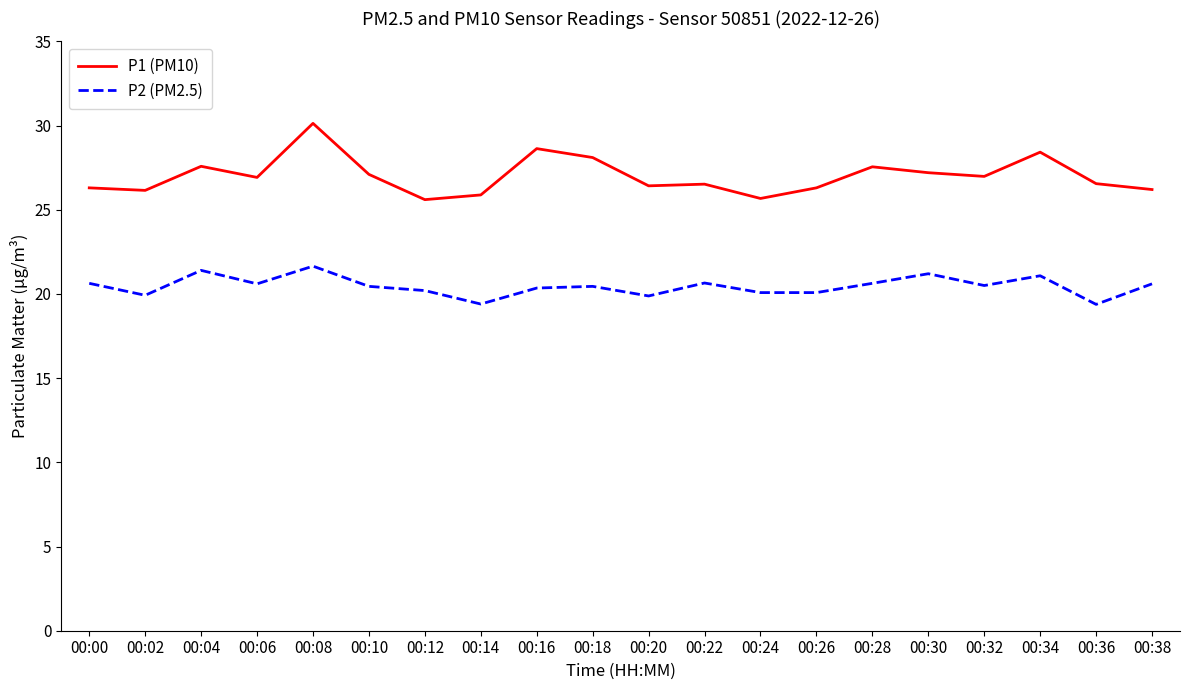

What is the difference between the highest and lowest values at 00:20?

6.5